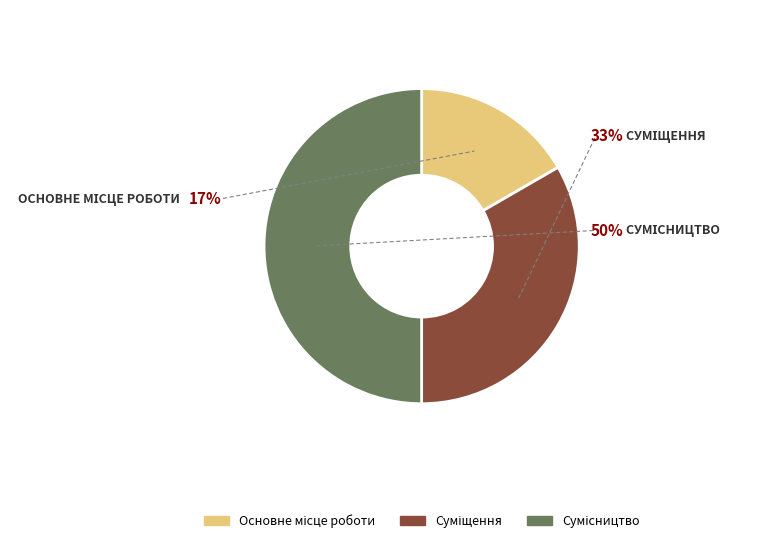

True or false: Сумісництво accounts for 50% of the total.

True